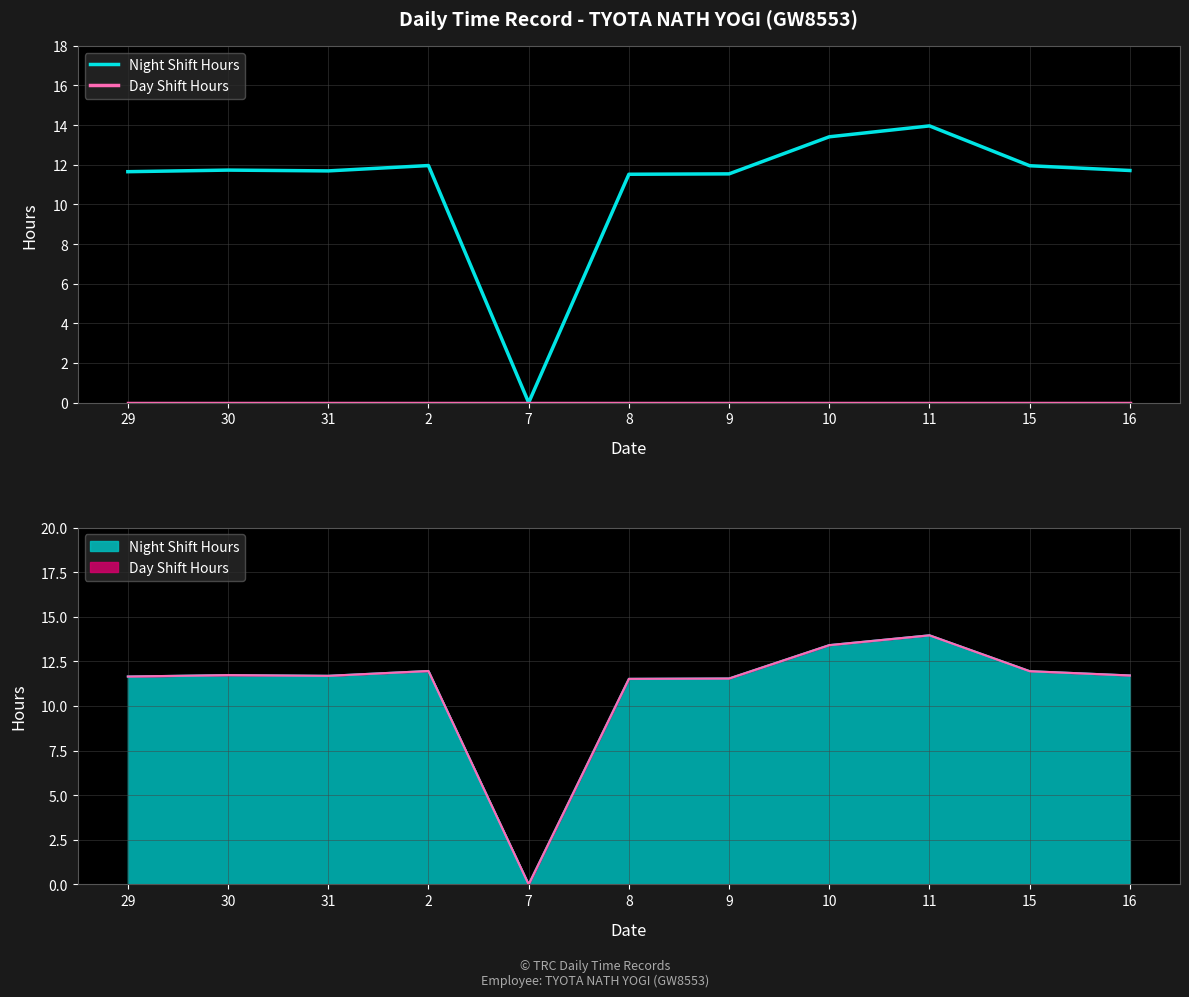

True or false: Day Shift Hours and Night Shift Hours cross at least once.

False